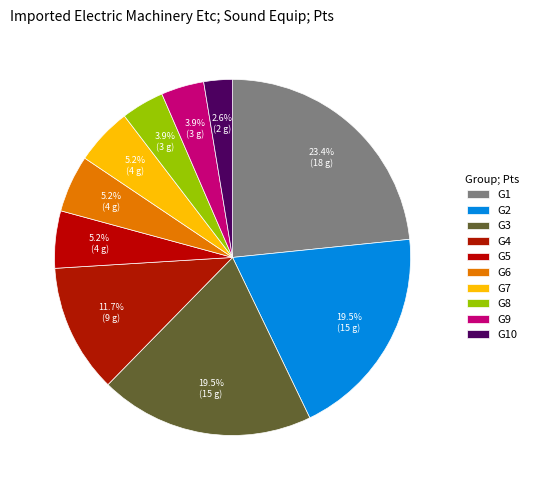

True or false: G5 accounts for 5% of the total.

True